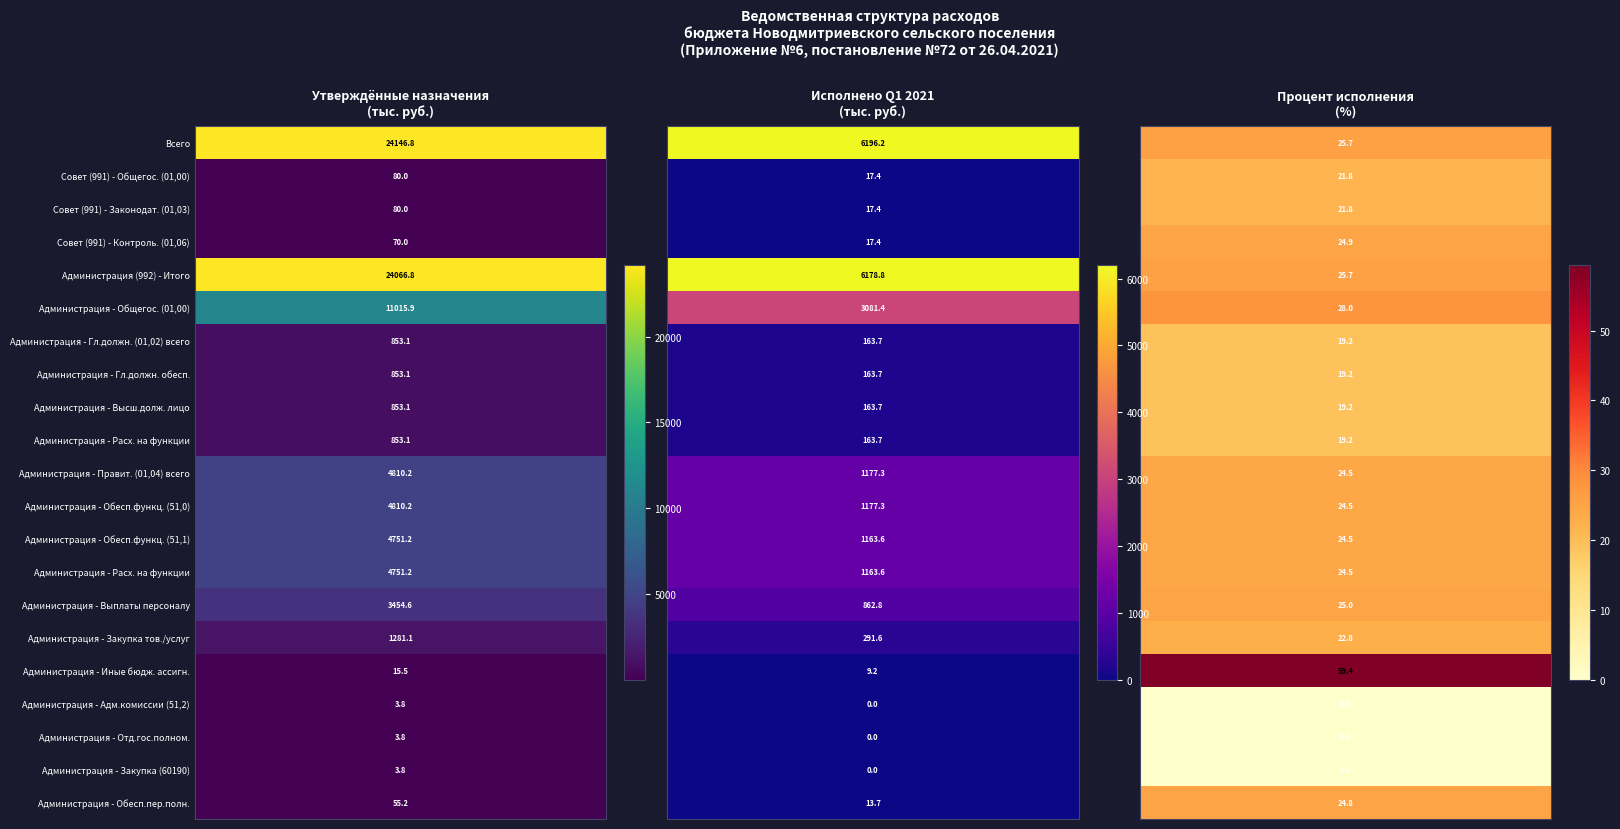

At how many categories does at least one series exceed 12488?

2